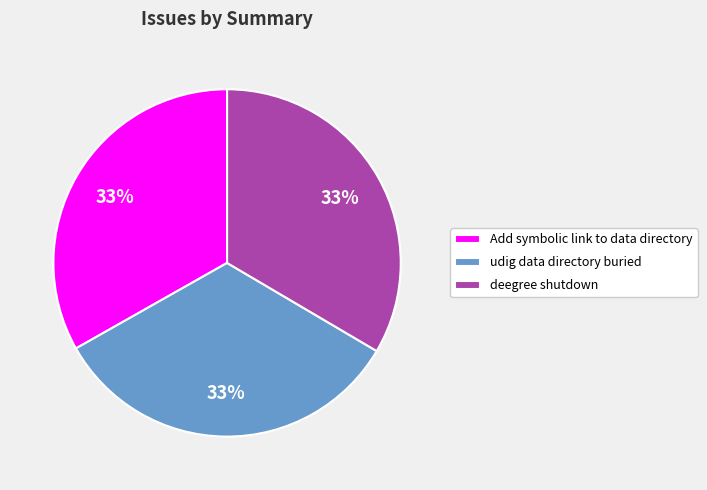

To the nearest percent, what percentage of the pie is deegree shutdown?

33%